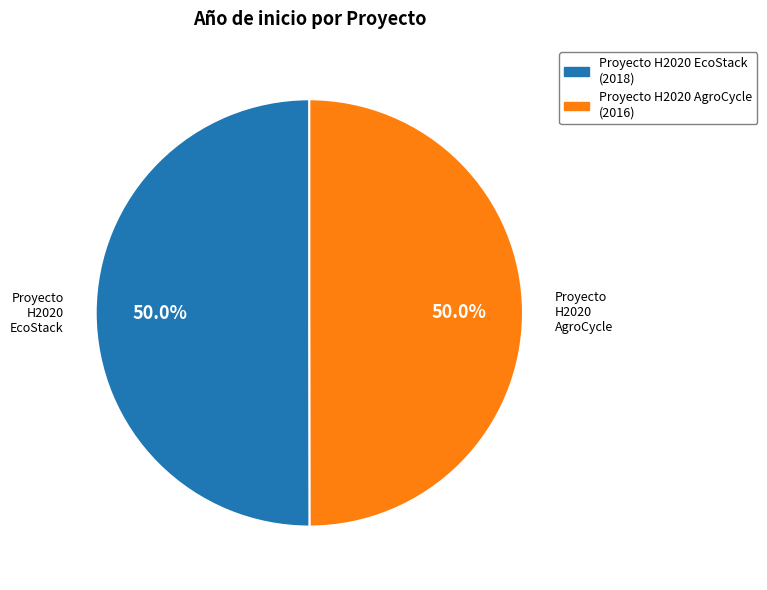

Approximately how many times larger is the value at Proyecto H2020 AgroCycle compared to Proyecto H2020 EcoStack?

1.0